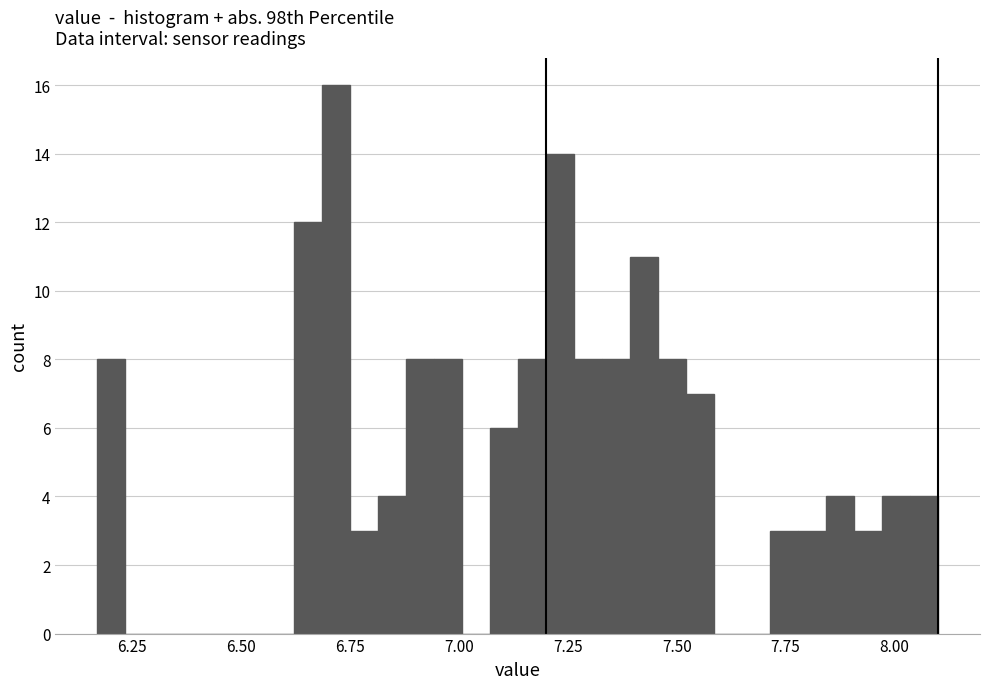

Read against the x-axis, roughly where is the centre of the tallest bar?

6.70